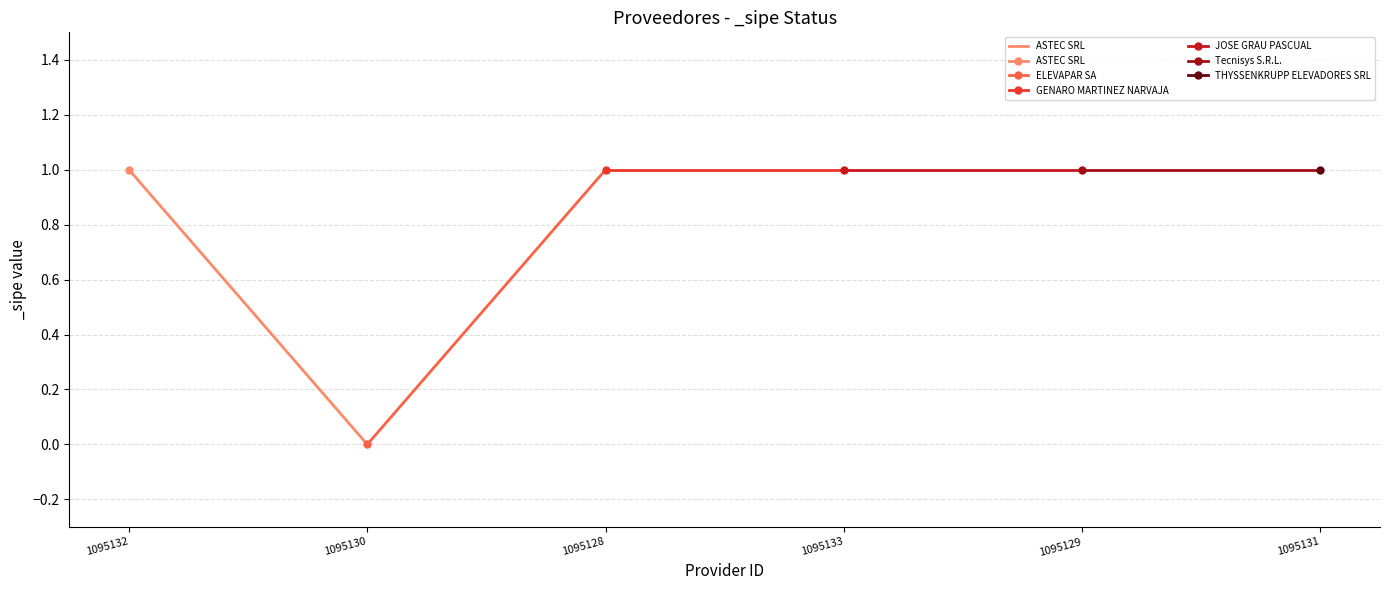

How many lines are shown in the chart?

1